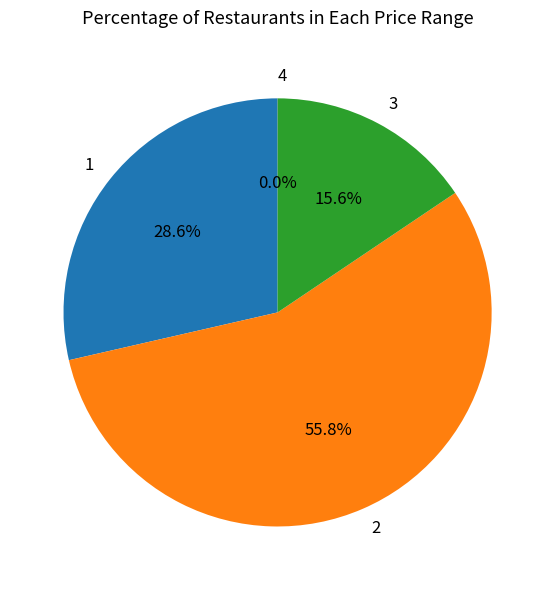

Is there any slice that represents more than half of the pie?

Yes